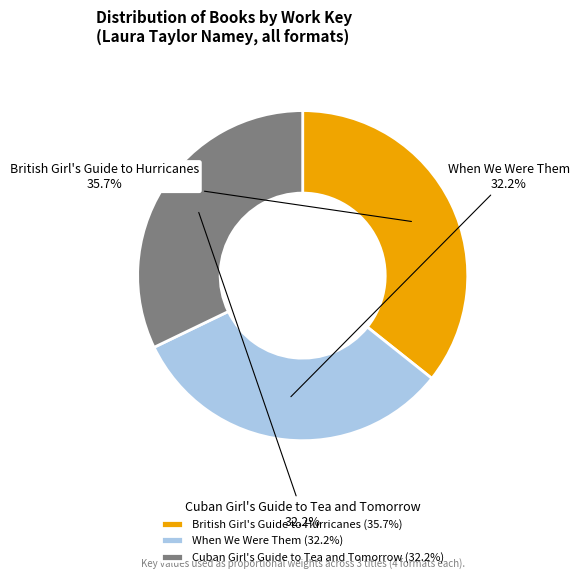

Approximately how many times larger is the value at When We Were Them compared to Cuban Girl's Guide to Tea and Tomorrow?

1.0